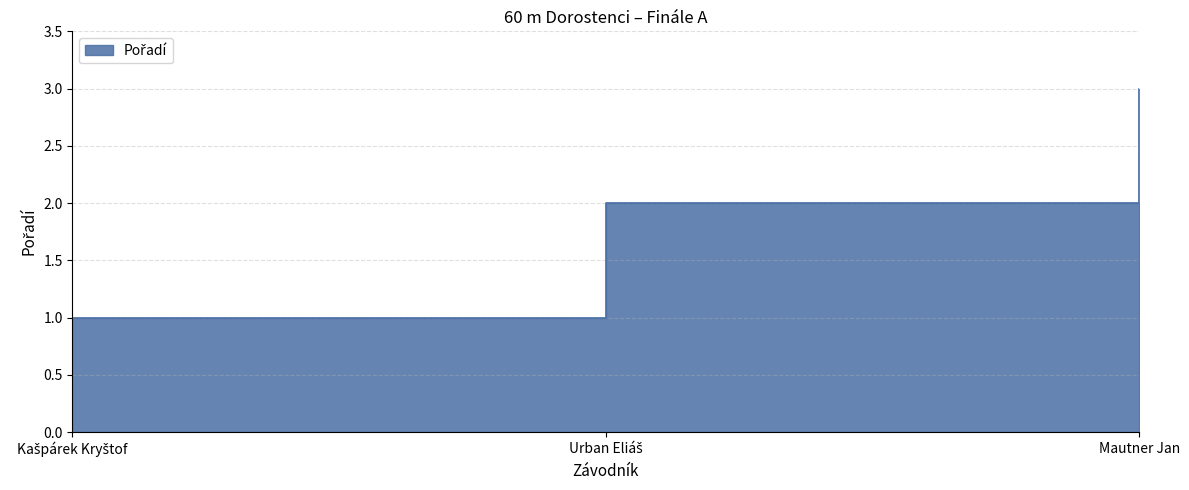

What is the label of the 2nd point from the right?

Urban Eliáš